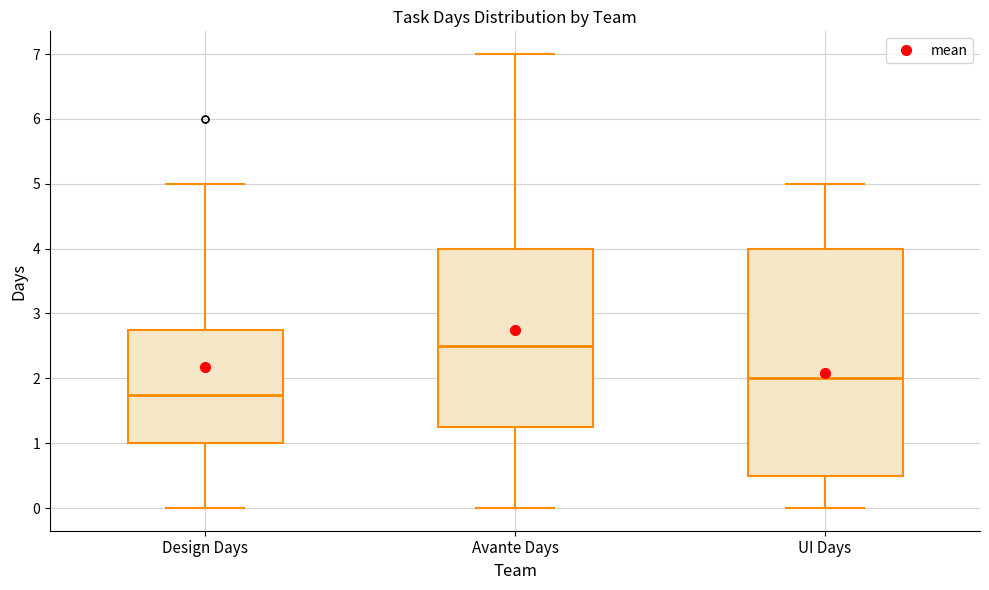

Reading left to right, read every box against the y-axis: the position of its median line, the range the box covers, and the ends of its whiskers. The values are not printed on the chart, so give them approximately, as read against the axis.

Design Days: median 1.8, box 1.0 to 2.8, whiskers 0.0 to 5.0
Avante Days: median 2.5, box 1.3 to 4.0, whiskers 0.0 to 7.0
UI Days: median 2.0, box 0.5 to 4.0, whiskers 0.0 to 5.0